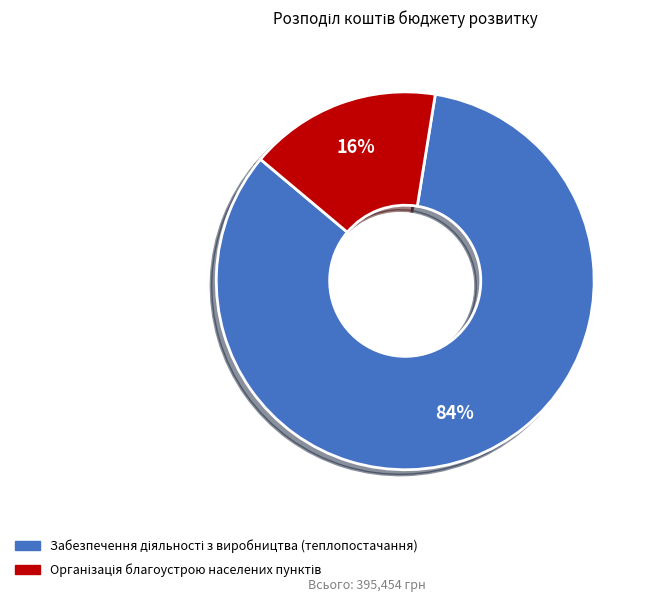

Is there any slice that represents more than half of the pie?

Yes